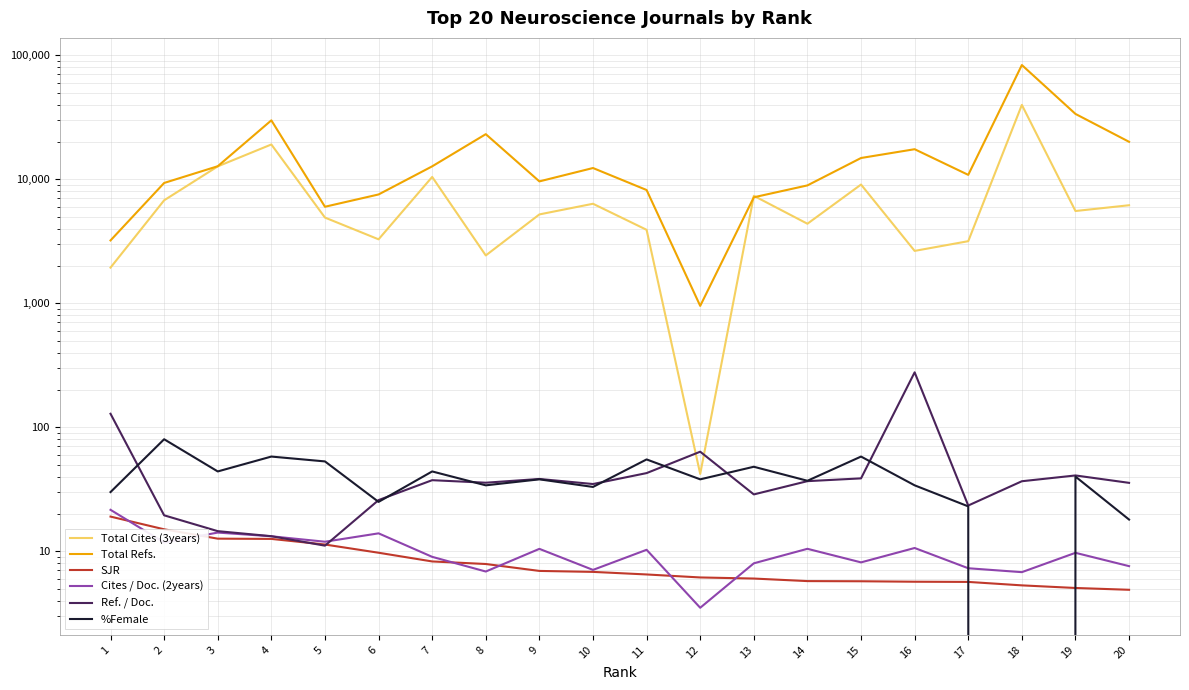

What is the total value across all series at 20?

26272.1